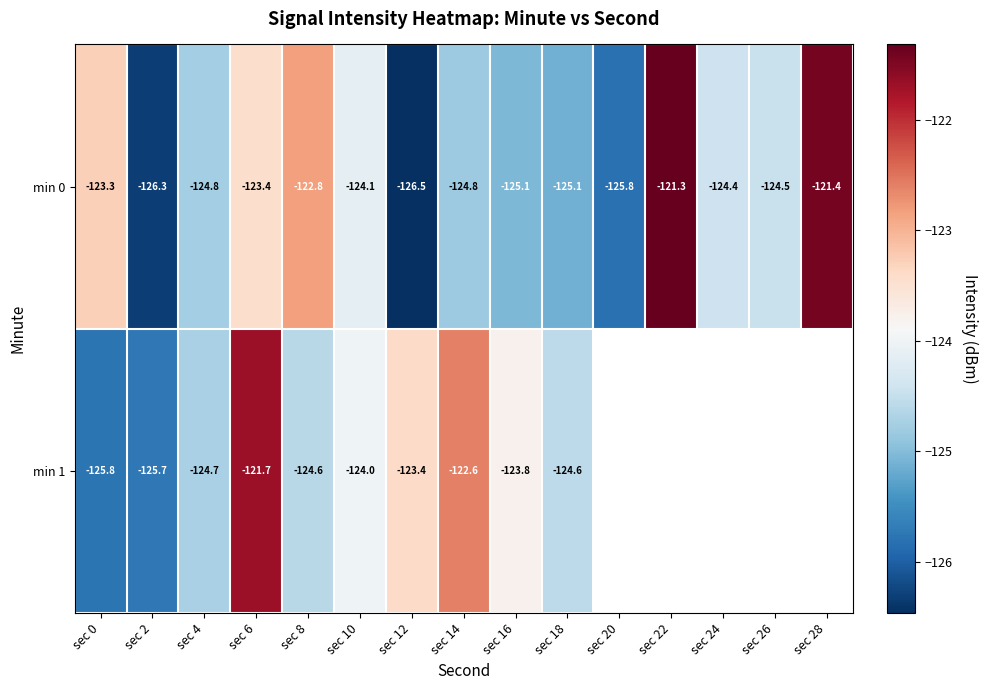

What is the difference between the highest and lowest values at sec 8?

1.8